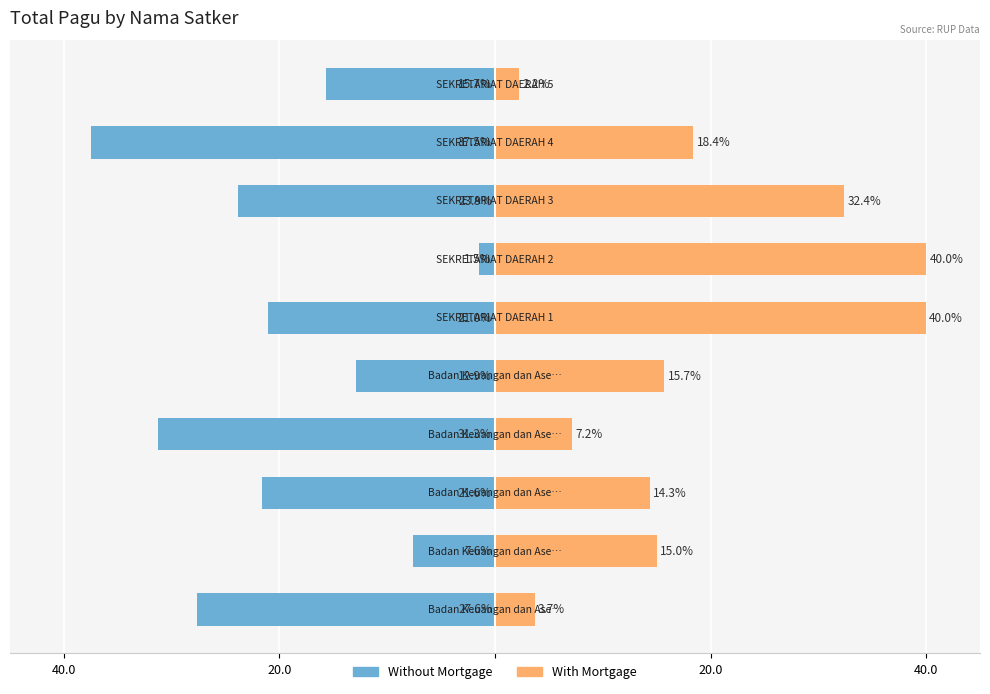

Between 40.0 and 20.0, which series saw the biggest shift?

With Mortgage